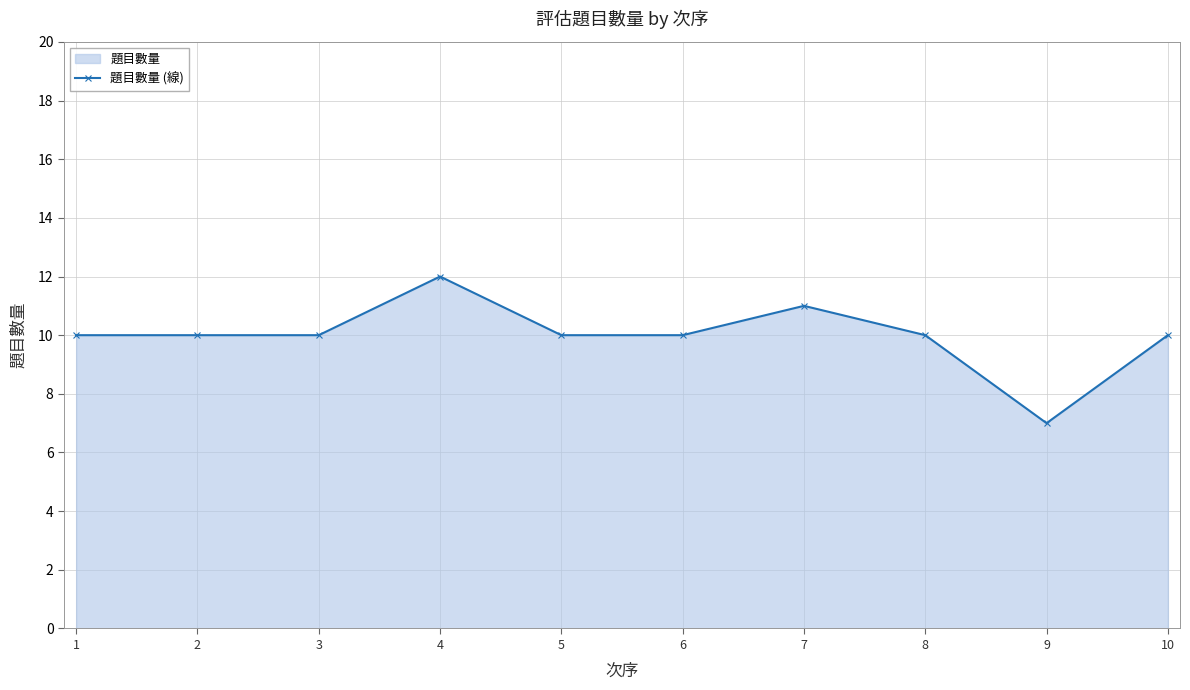

How many points are lower than both their immediate neighbors (excluding endpoints)?

1